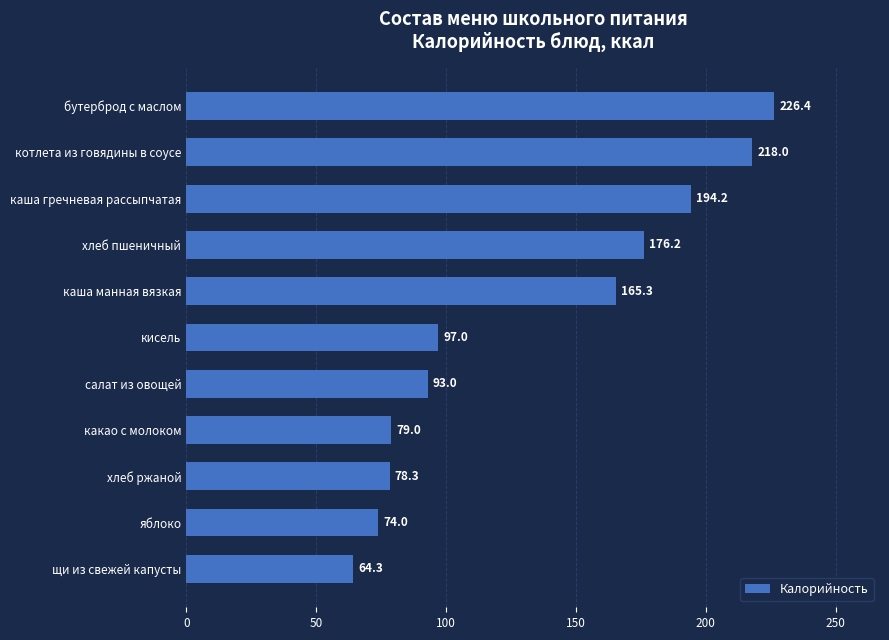

Rank the categories by value from lowest to highest.

щи из свежей капусты, яблоко, хлеб ржаной, какао с молоком, салат из овощей, кисель, каша манная вязкая, хлеб пшеничный, каша гречневая рассыпчатая, котлета из говядины в соусе, бутерброд с маслом